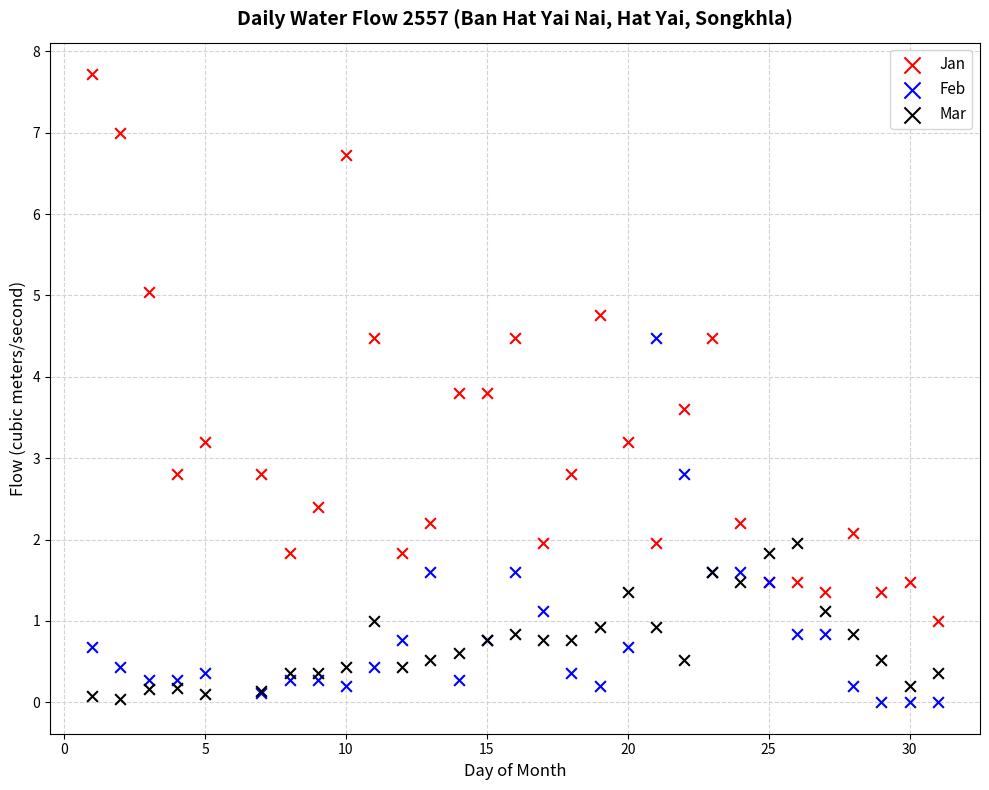

Which series reaches the maximum Y coordinate?

Jan